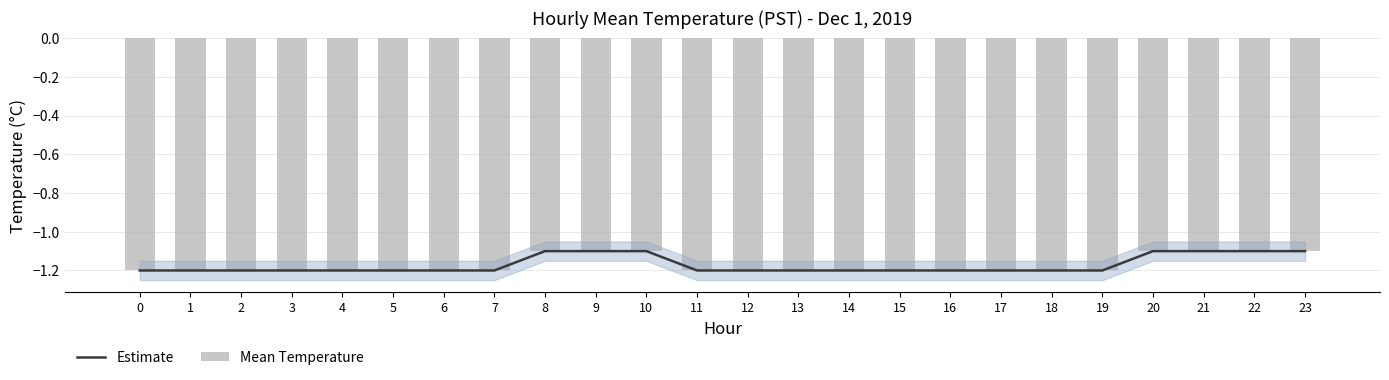

Reading left to right, extract all data points from this chart.

Estimate: 0=-1.2	1=-1.2	2=-1.2	3=-1.2	4=-1.2	5=-1.2	6=-1.2	7=-1.2	8=-1.1	9=-1.1	10=-1.1	11=-1.2	12=-1.2	13=-1.2	14=-1.2	15=-1.2	16=-1.2	17=-1.2	18=-1.2	19=-1.2	20=-1.1	21=-1.1	22=-1.1	23=-1.1
Mean Temperature: 0=-1.2	1=-1.2	2=-1.2	3=-1.2	4=-1.2	5=-1.2	6=-1.2	7=-1.2	8=-1.1	9=-1.1	10=-1.1	11=-1.2	12=-1.2	13=-1.2	14=-1.2	15=-1.2	16=-1.2	17=-1.2	18=-1.2	19=-1.2	20=-1.1	21=-1.1	22=-1.1	23=-1.1